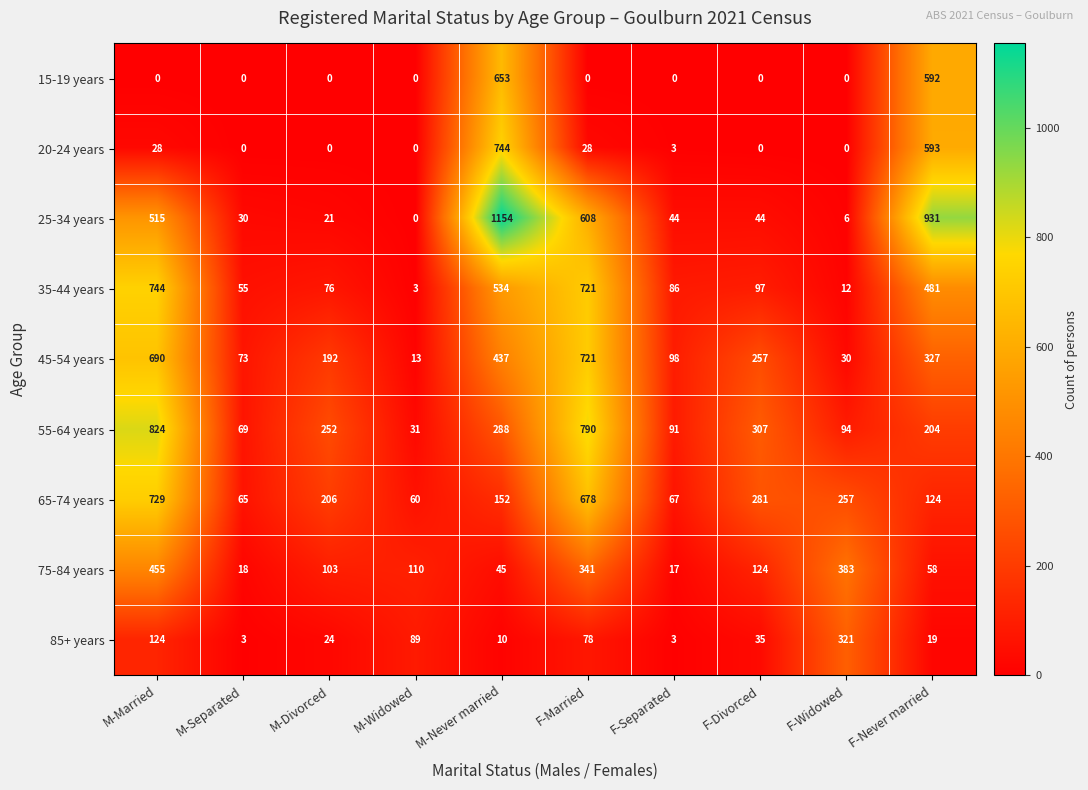

At how many categories does at least one series exceed 793?

3